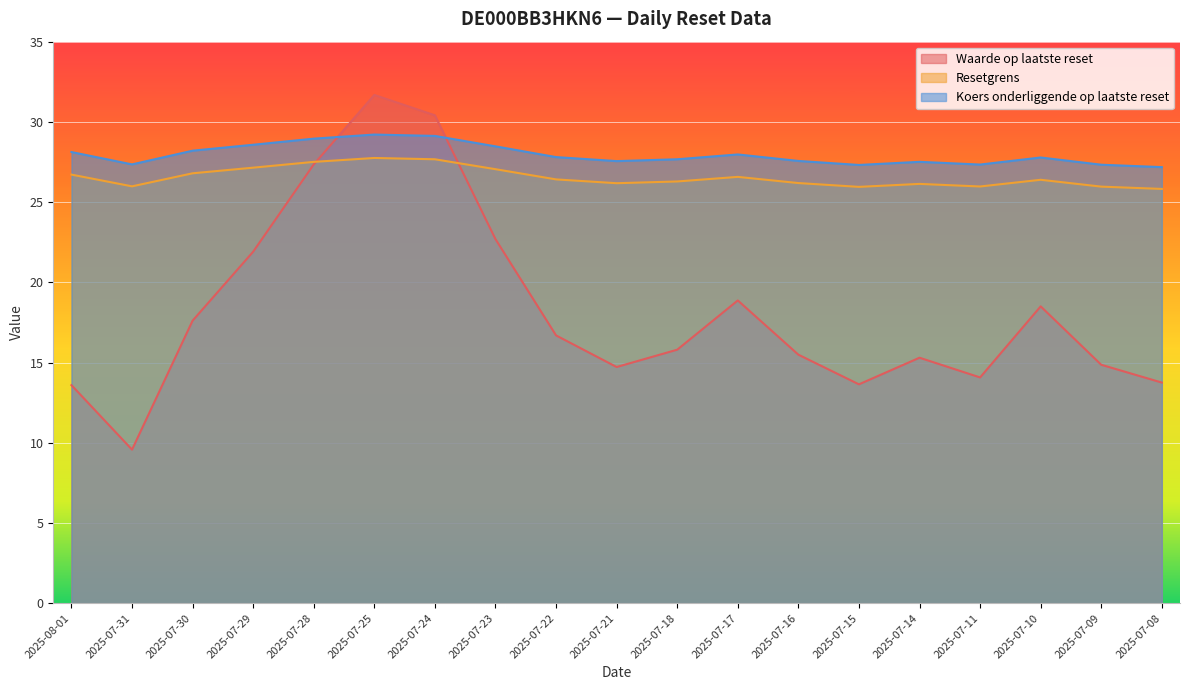

What is the label of the 2nd point from the left?

2025-07-31